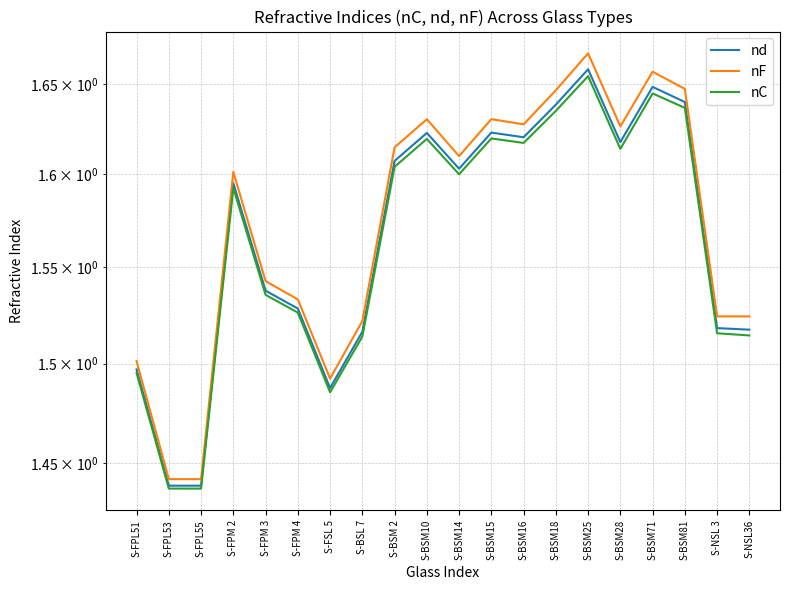

List the series in order of their overall mean, highest first.

nF, nd, nC